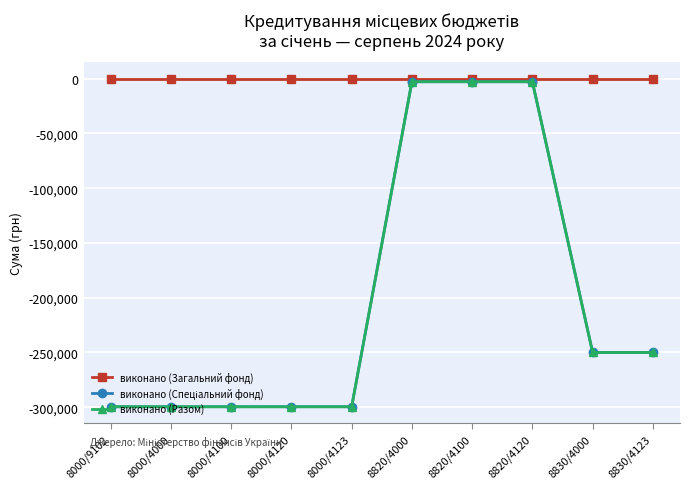

Which category has the highest value across all series?

8000/9102